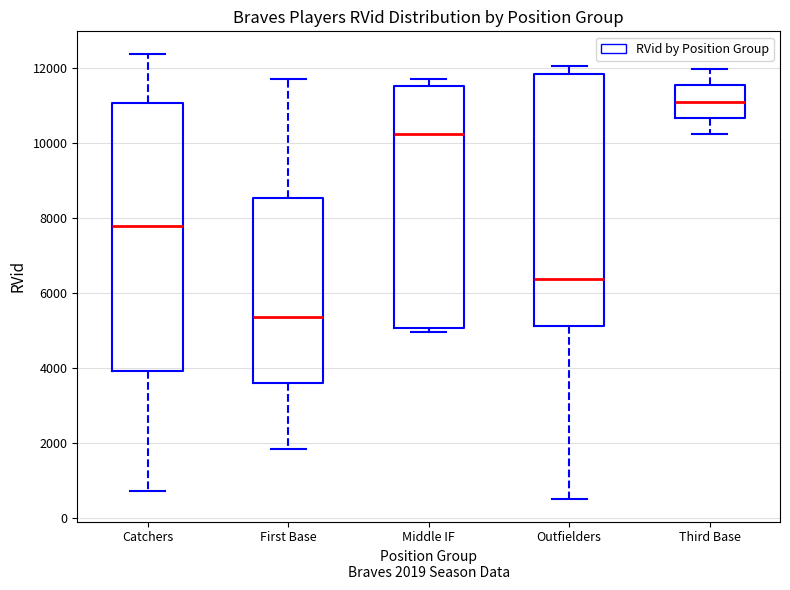

Which box is the tallest, from its lower edge to its upper edge?

Catchers